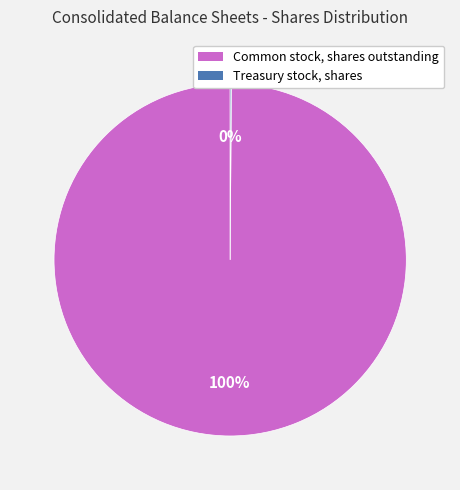

Is it true that Common stock, shares outstanding is 100% of the pie?

True